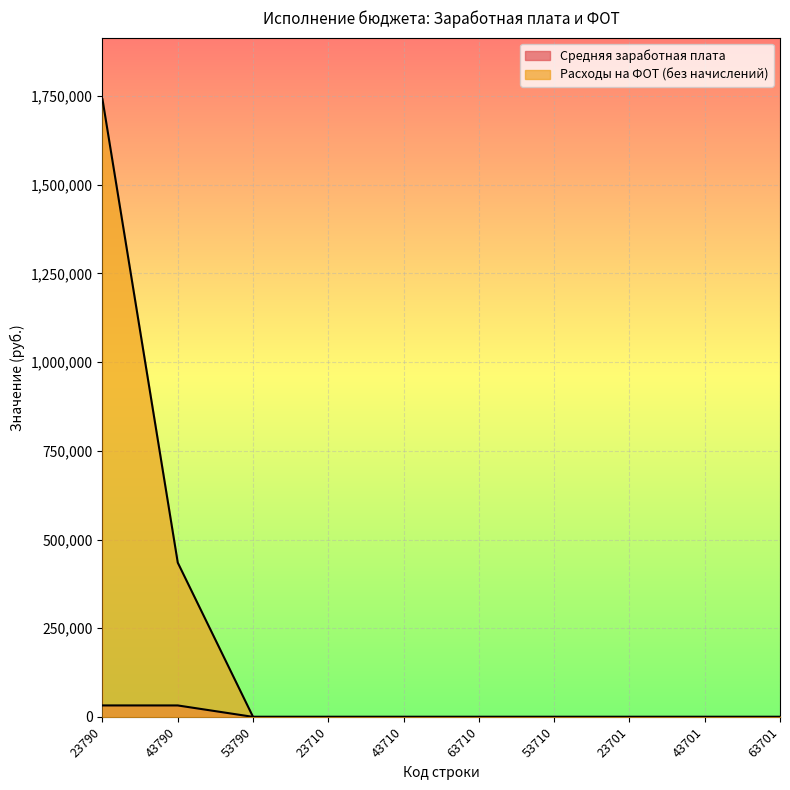

True or false: Средняя заработная плата and Расходы на ФОТ (без начислений) intersect in this chart.

False